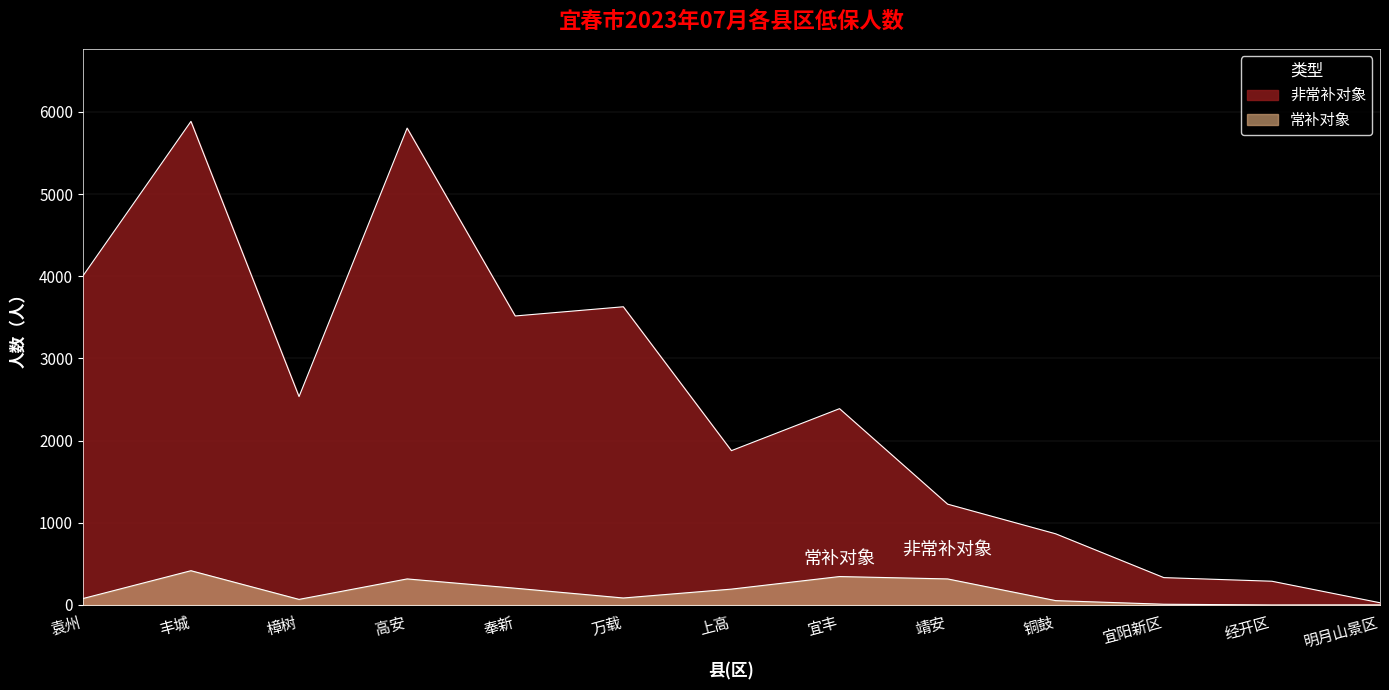

List the series in order of their peak value, highest first.

非常补对象, 常补对象